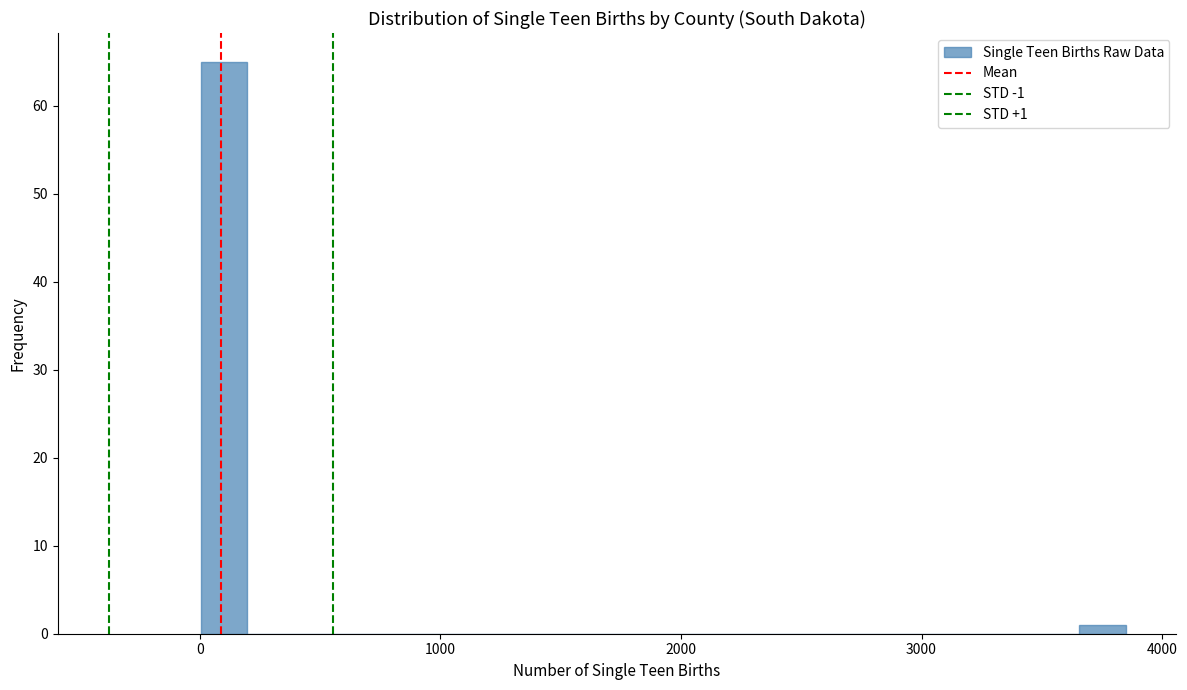

Read against the x-axis, roughly where is the centre of the tallest bar?

100